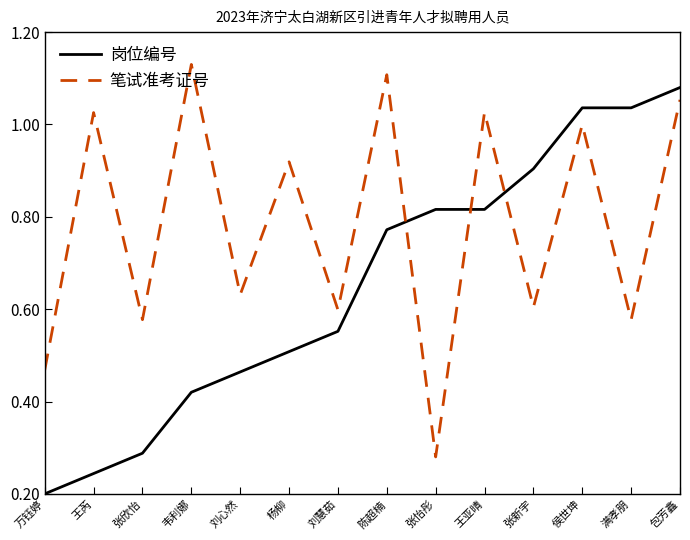

The value of 笔试准考证号 at 包芳鑫 is 0.2. True or false?

False